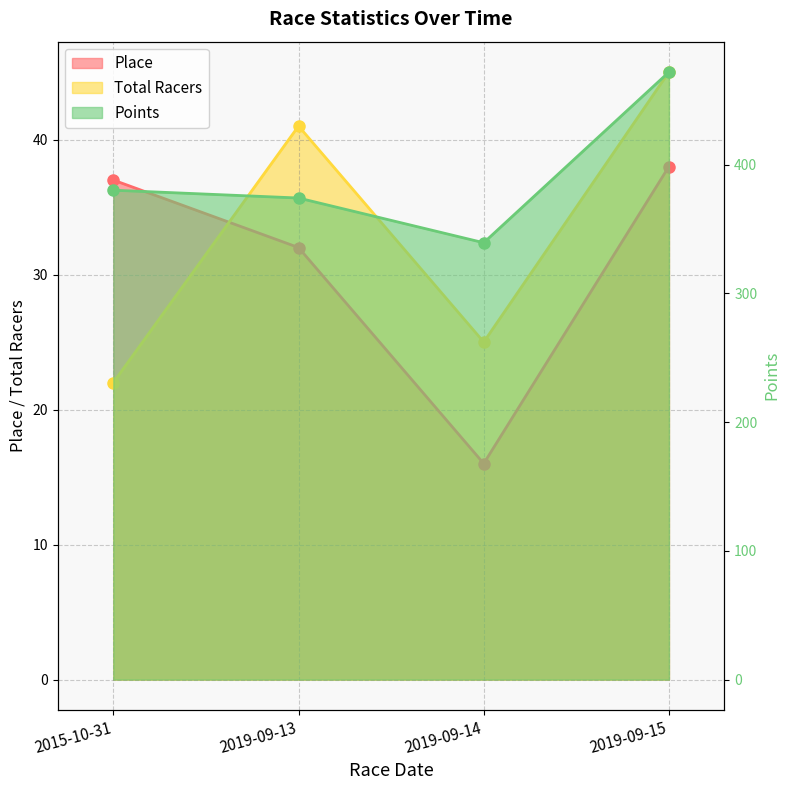

What value does the Points series have at 2019-09-14?

339.4